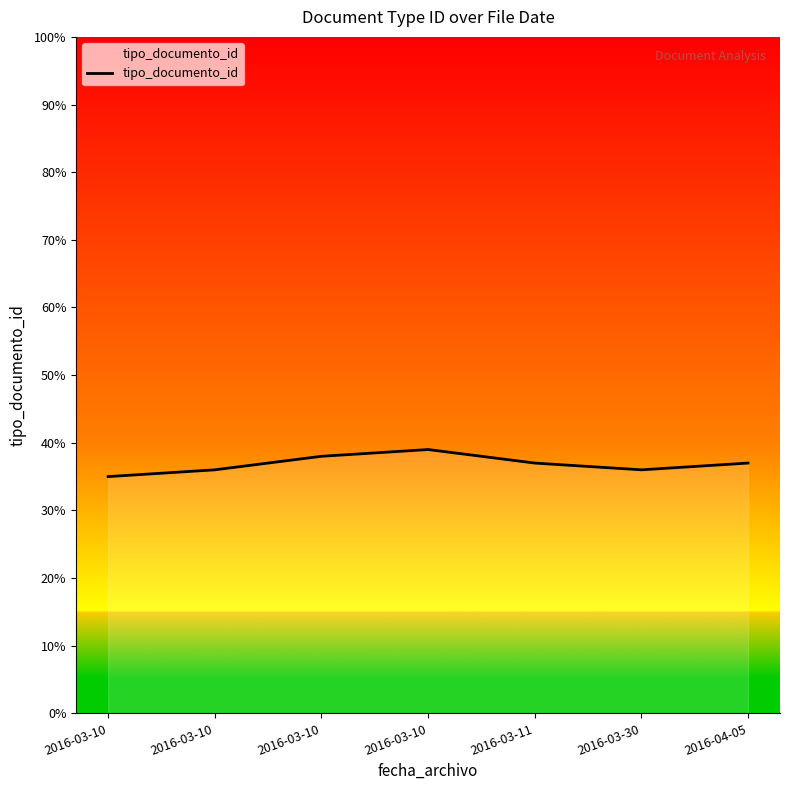

How many distinct data groups are displayed?

1